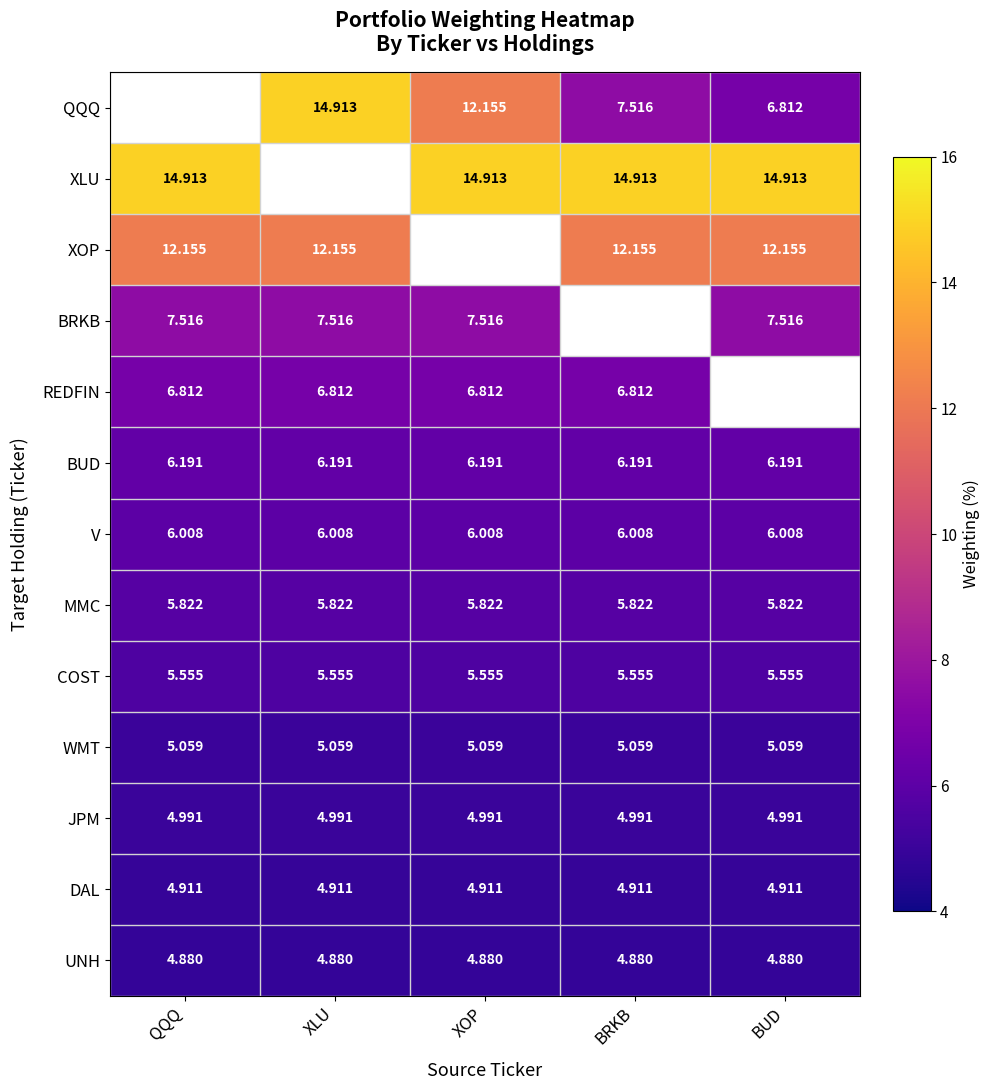

Is the value of UNH at BRKB greater than the value of V at XLU?

No